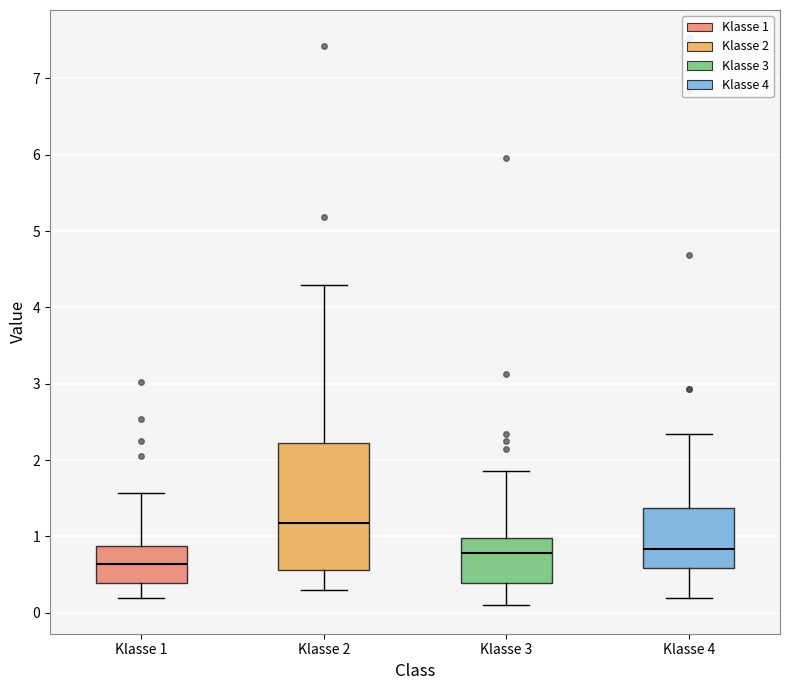

Which box's median line is the highest?

Klasse 2